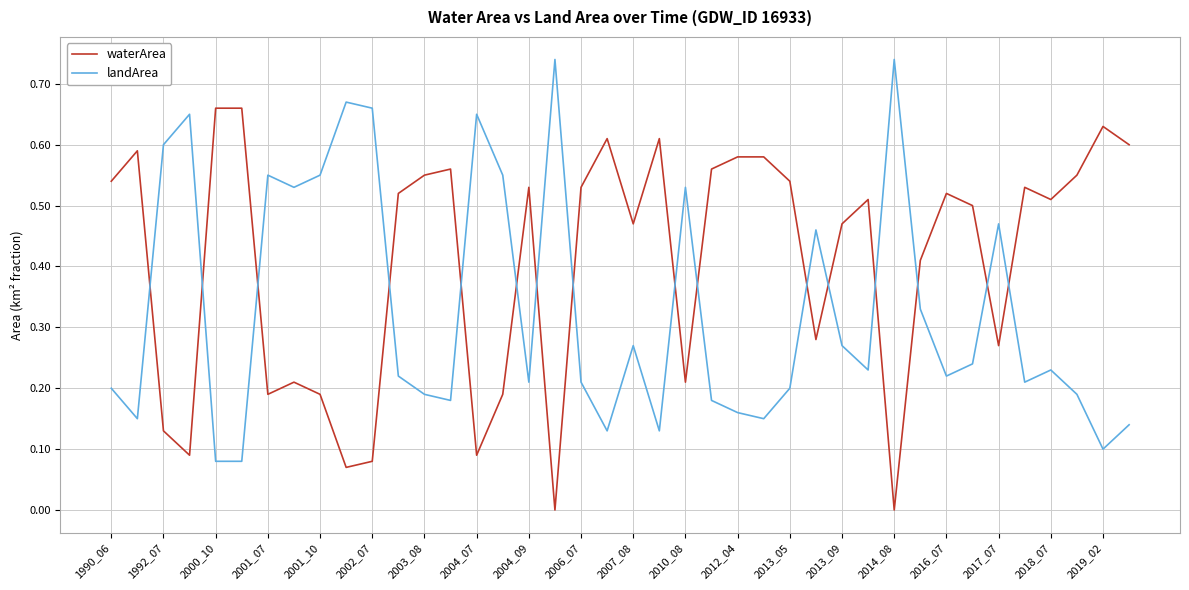

Which series has the largest total across all categories?

waterArea